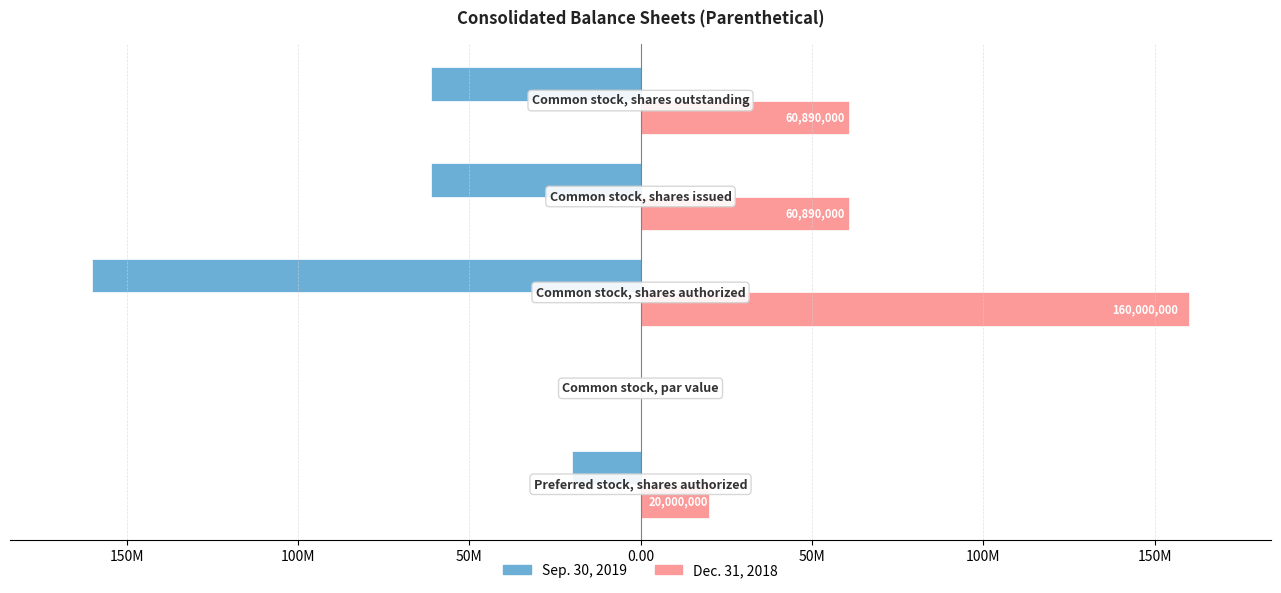

What are all the series names shown in the legend?

Sep. 30, 2019, Dec. 31, 2018